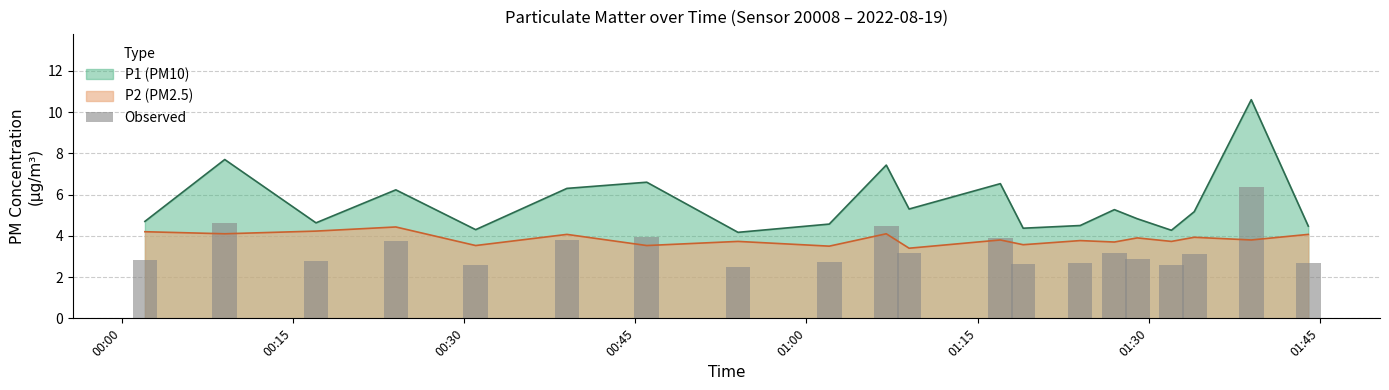

At which label does P2 reach its peak?

00:24